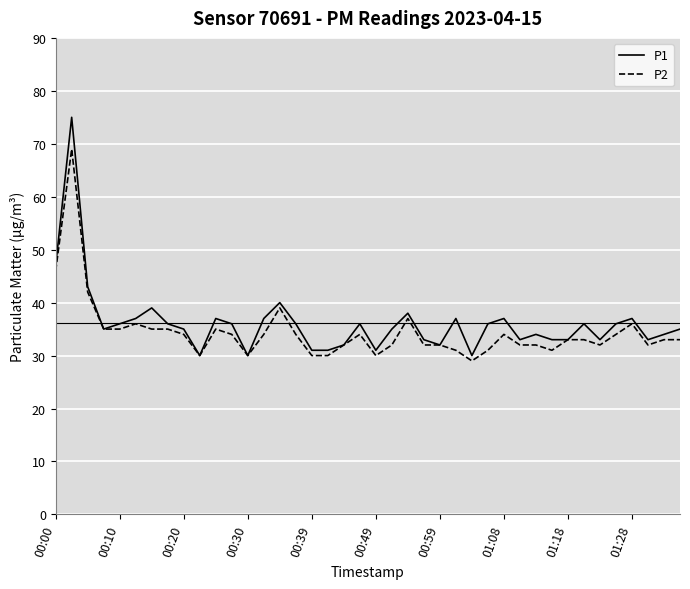

List the series in order of their peak value, highest first.

P1, P2